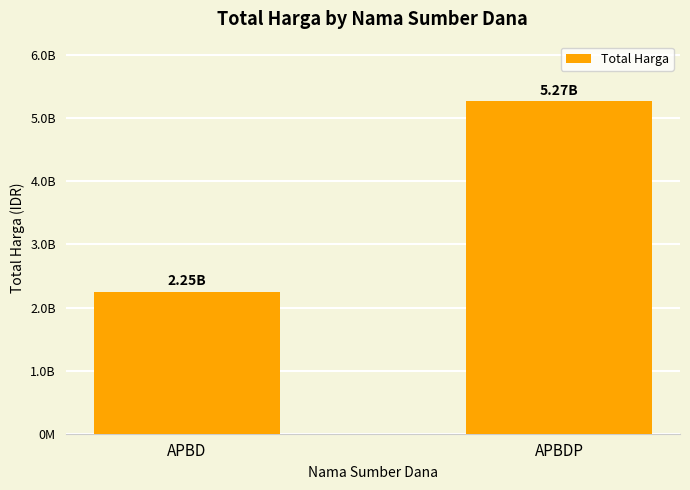

Rank the categories by value from highest to lowest.

APBDP, APBD